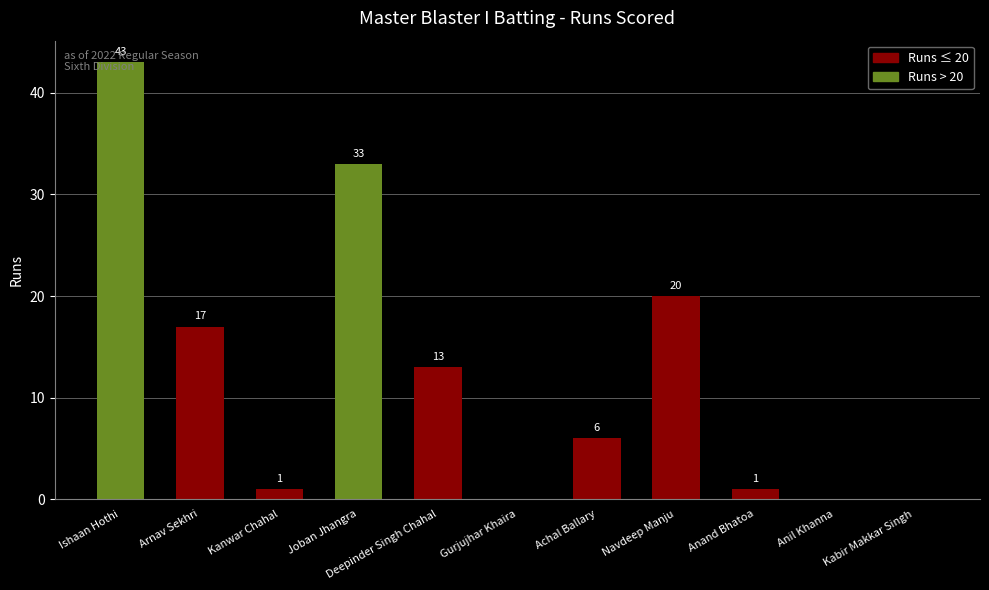

At which category does the chart reach its peak across all series?

Ishaan Hothi